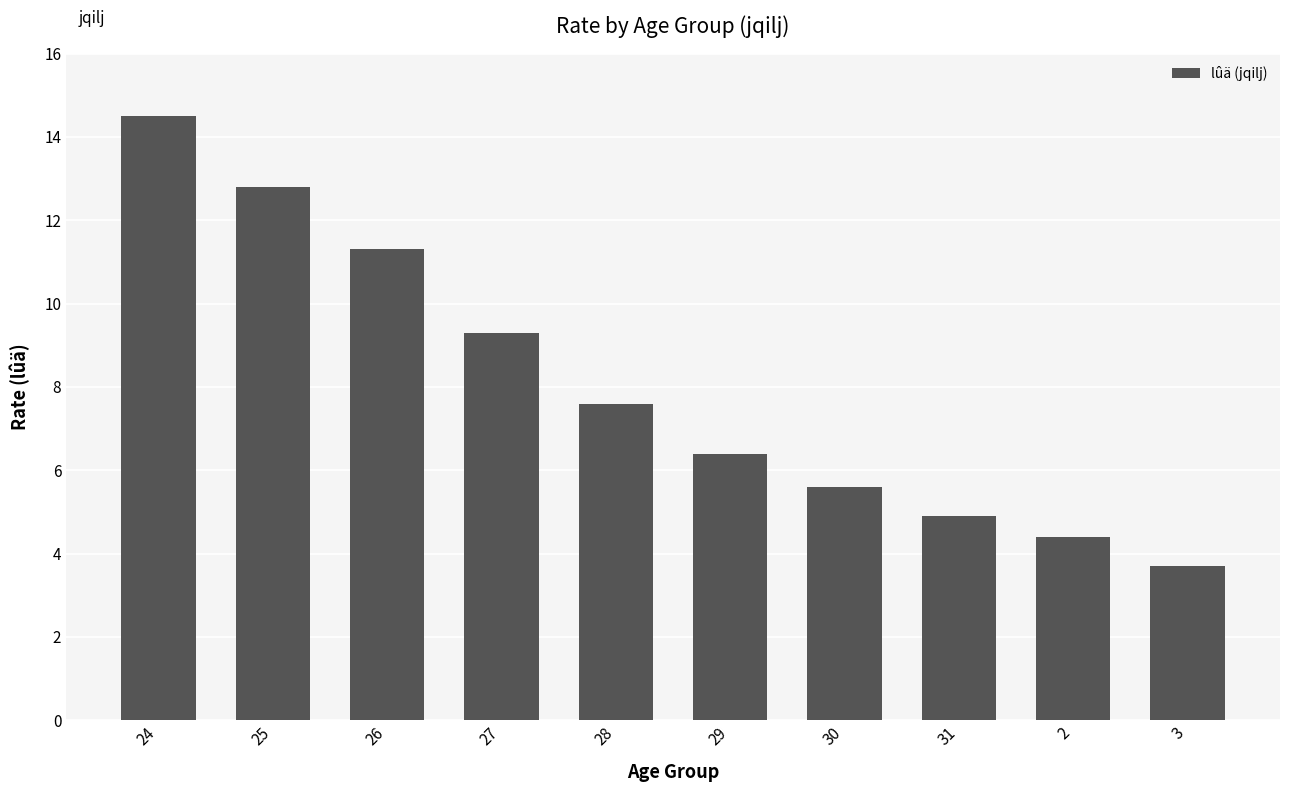

What is the value of the 1st bar from the left?

14.5